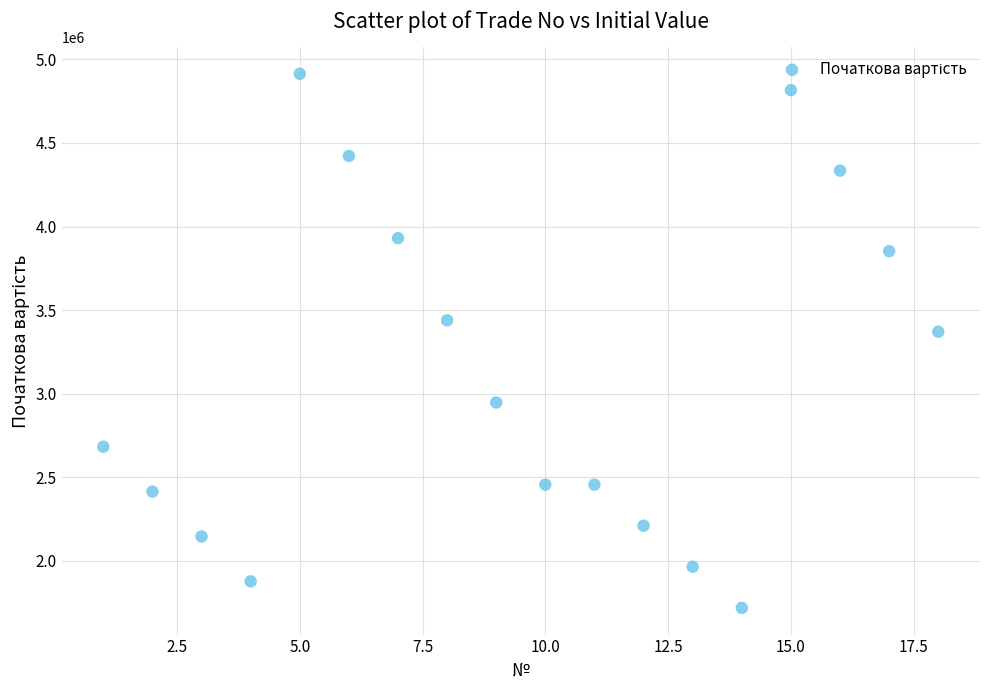

What is the range of X values (max minus min)?

17.0